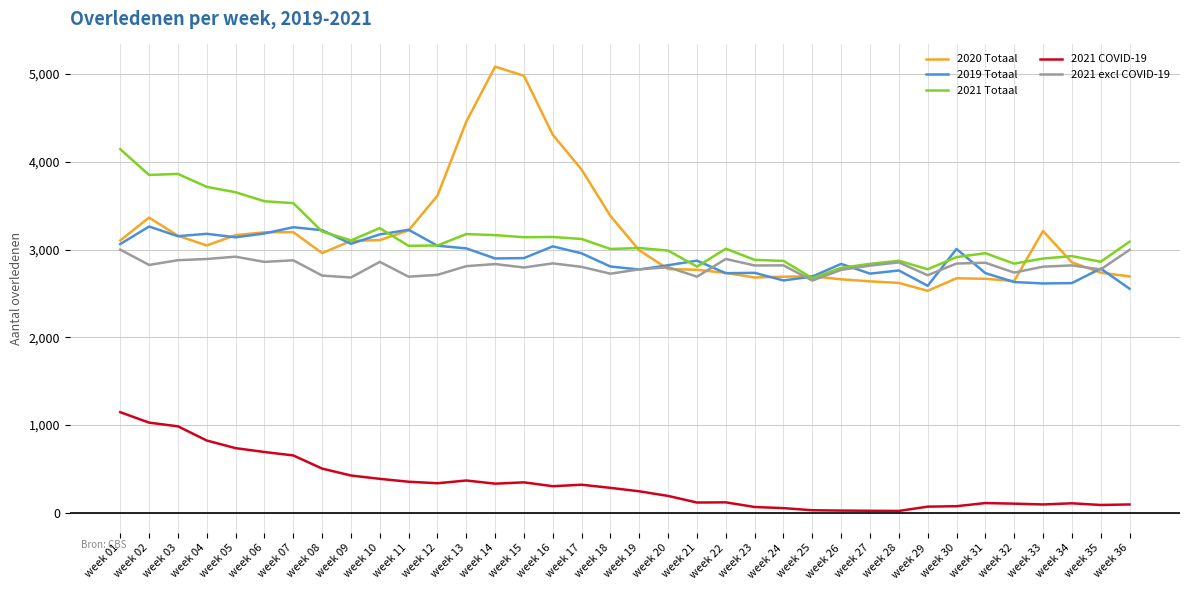

True or false: 2021 Totaal and 2021 COVID-19 intersect in this chart.

False